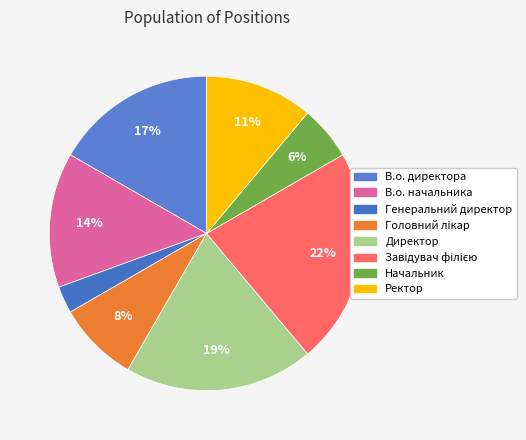

Count the number of slices in the pie.

8